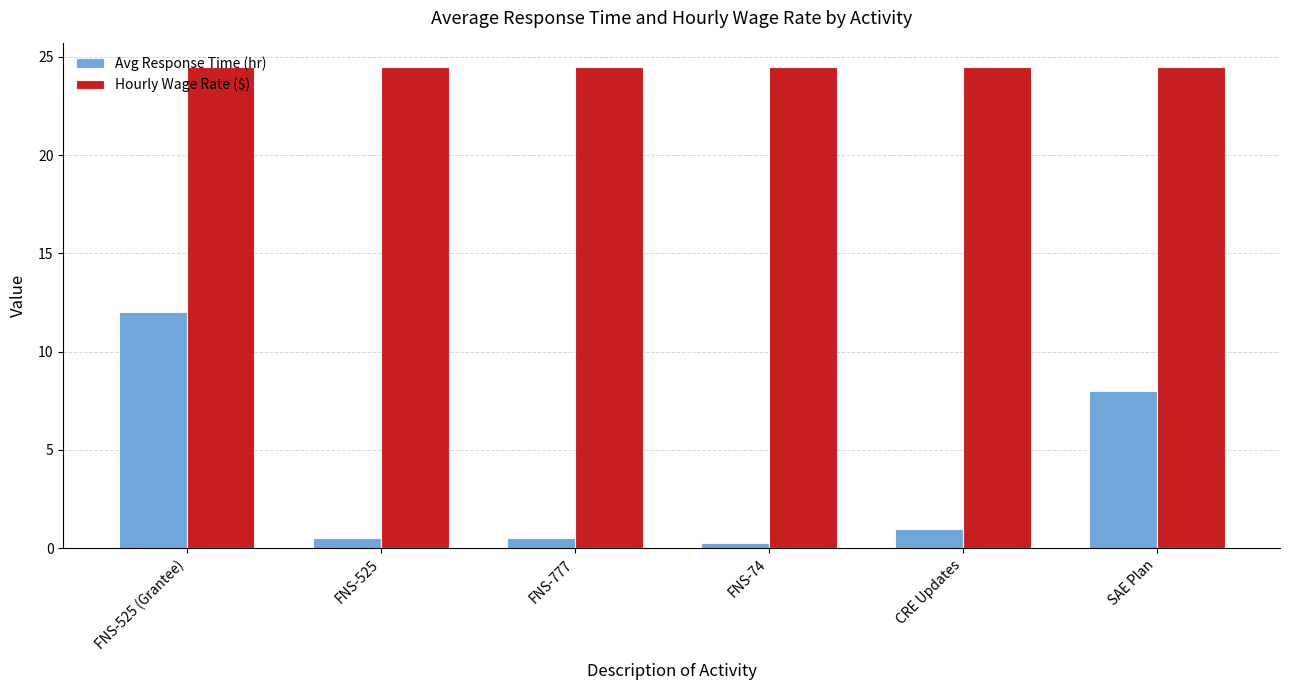

Which series has the largest total across all categories?

Hourly Wage Rate ($)